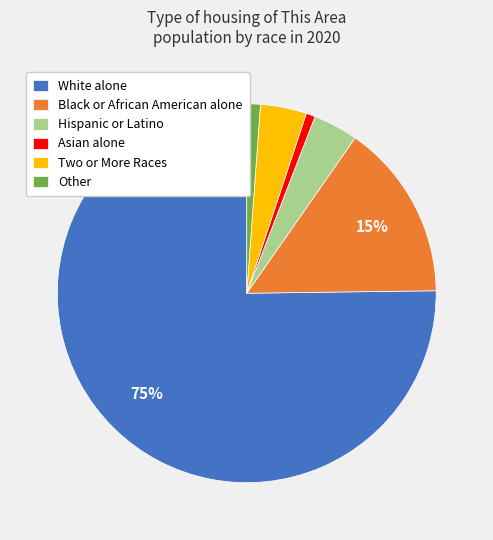

Which category accounts for the majority?

White alone